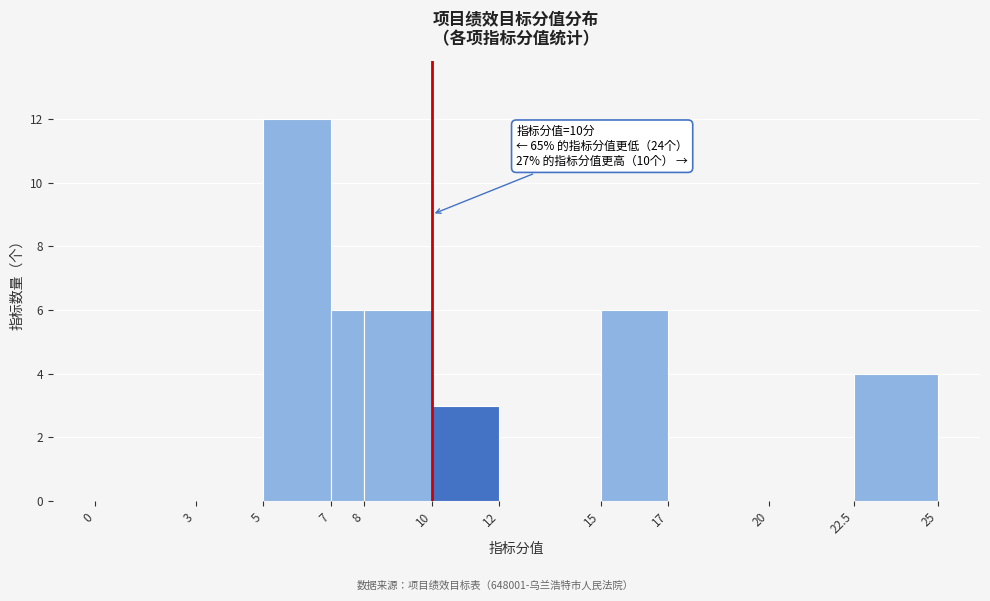

Which range on the x-axis has the tallest bar?

5 to 7